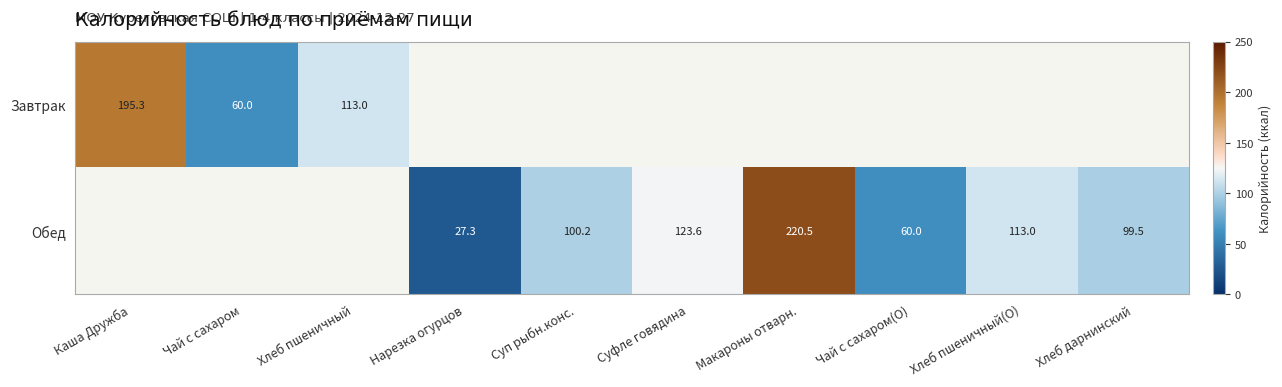

True or false: Завтрак has a value of 195.3 at Каша Дружба.

True